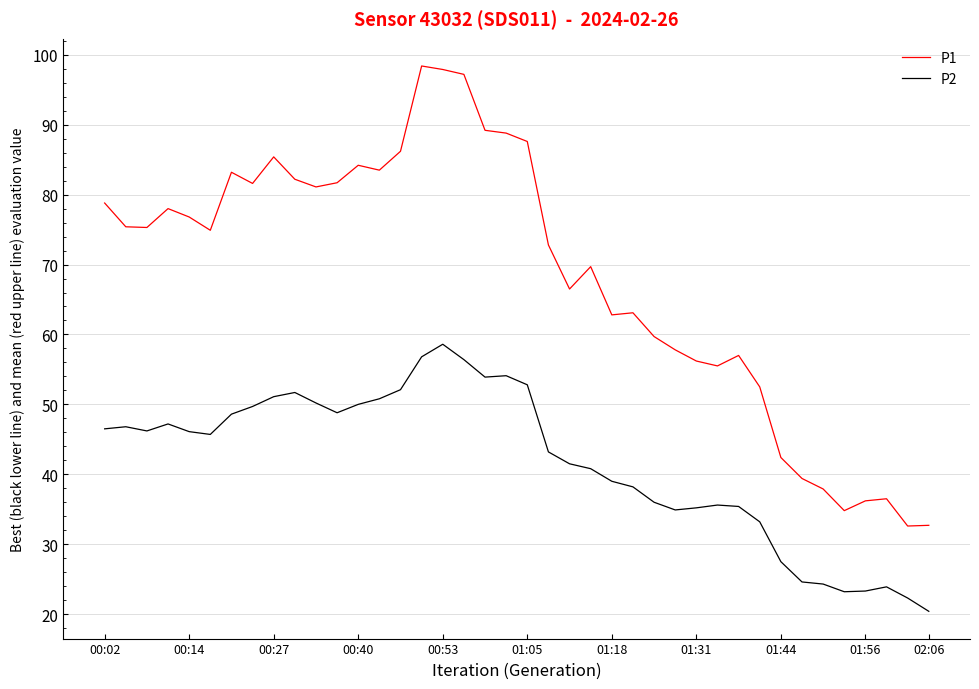

What is the difference between the maximum and minimum values in the P2 series?

38.2